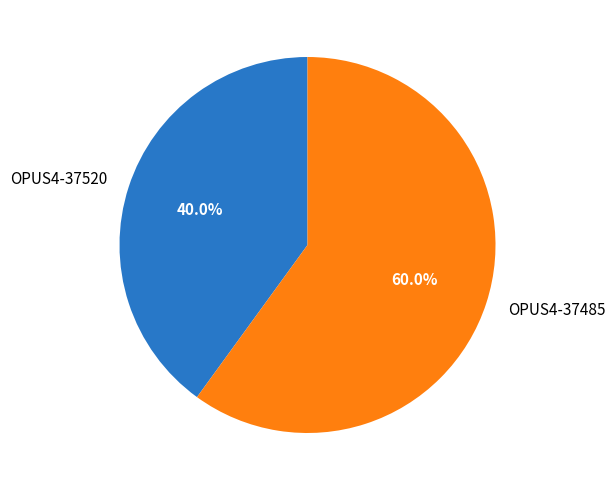

Is it true that OPUS4-37485 is 54% of the pie?

False